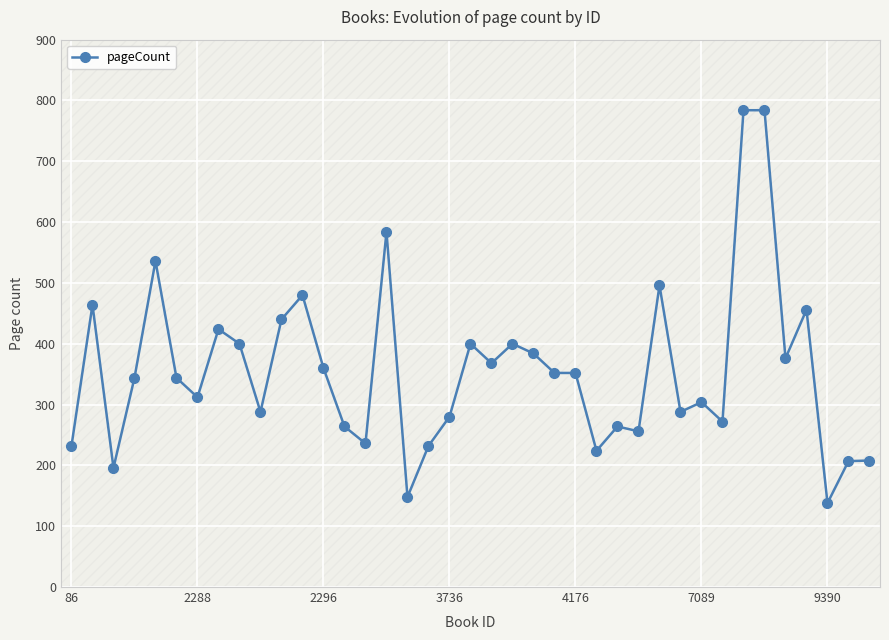

What is the greatest value displayed?

784